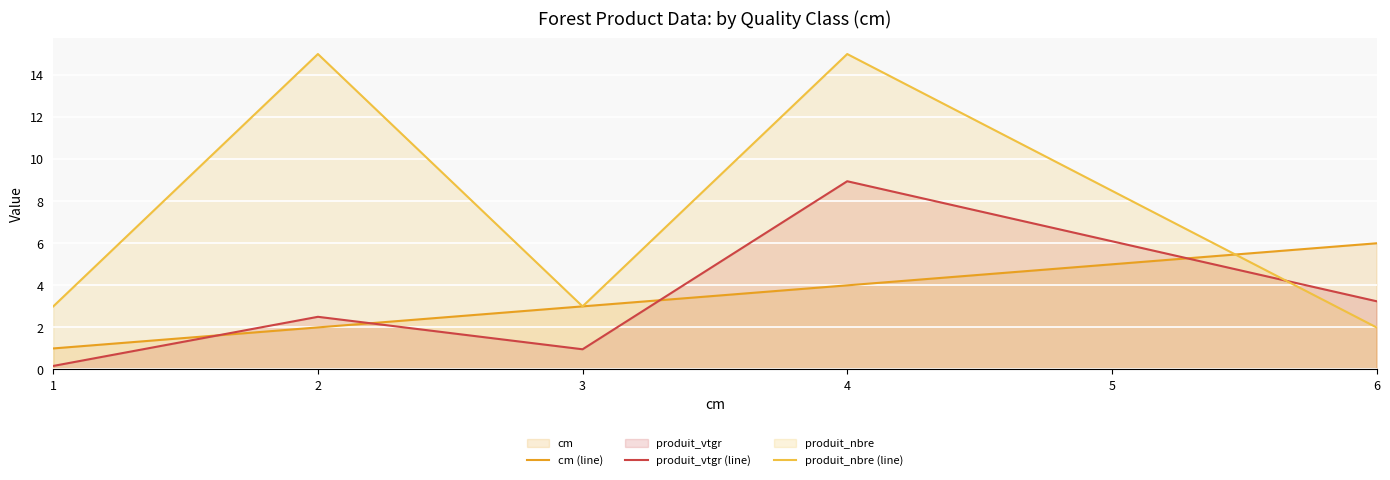

What is the minimum value shown in the chart?

0.2